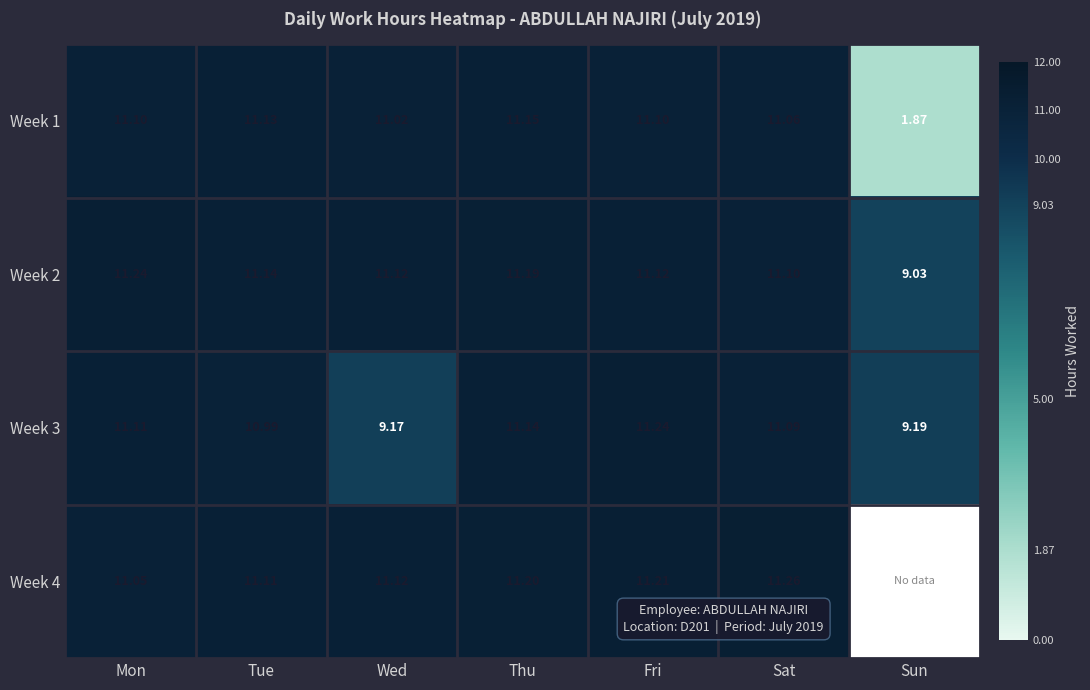

What is the highest value of the Week 3 series?

11.2